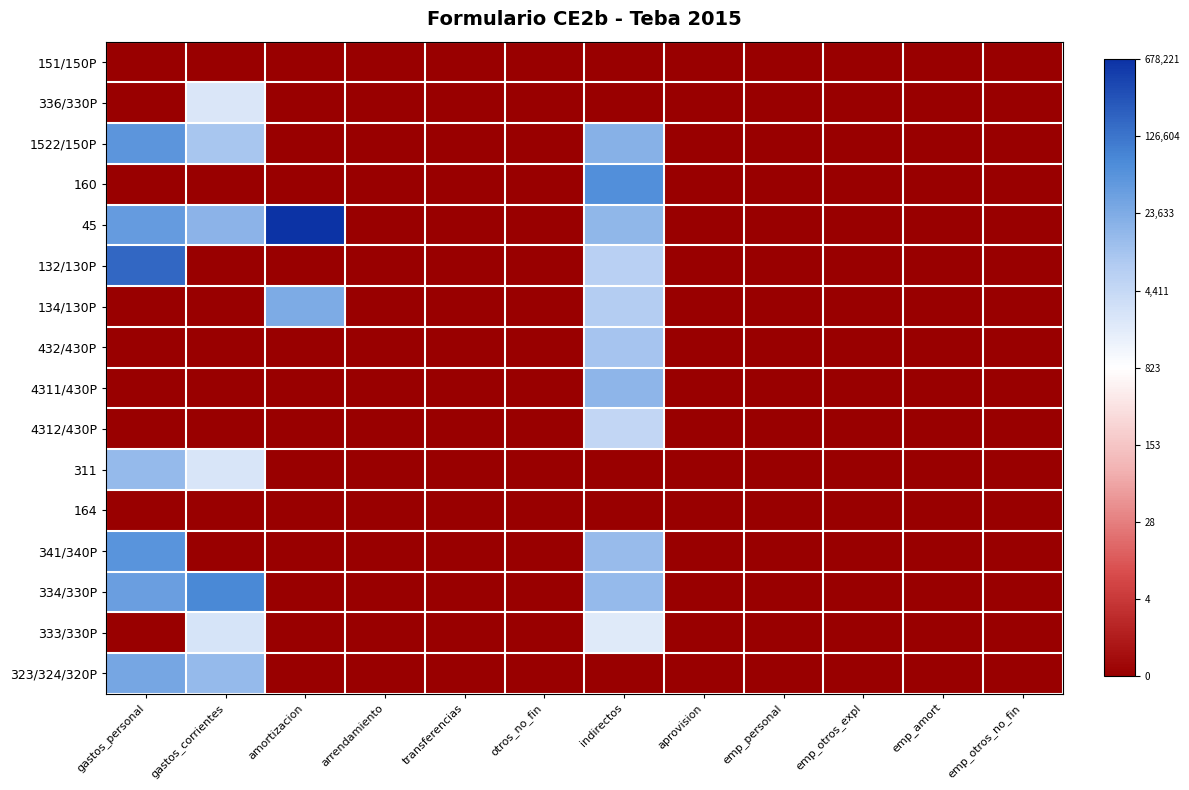

At how many categories does at least one series exceed 5?

4